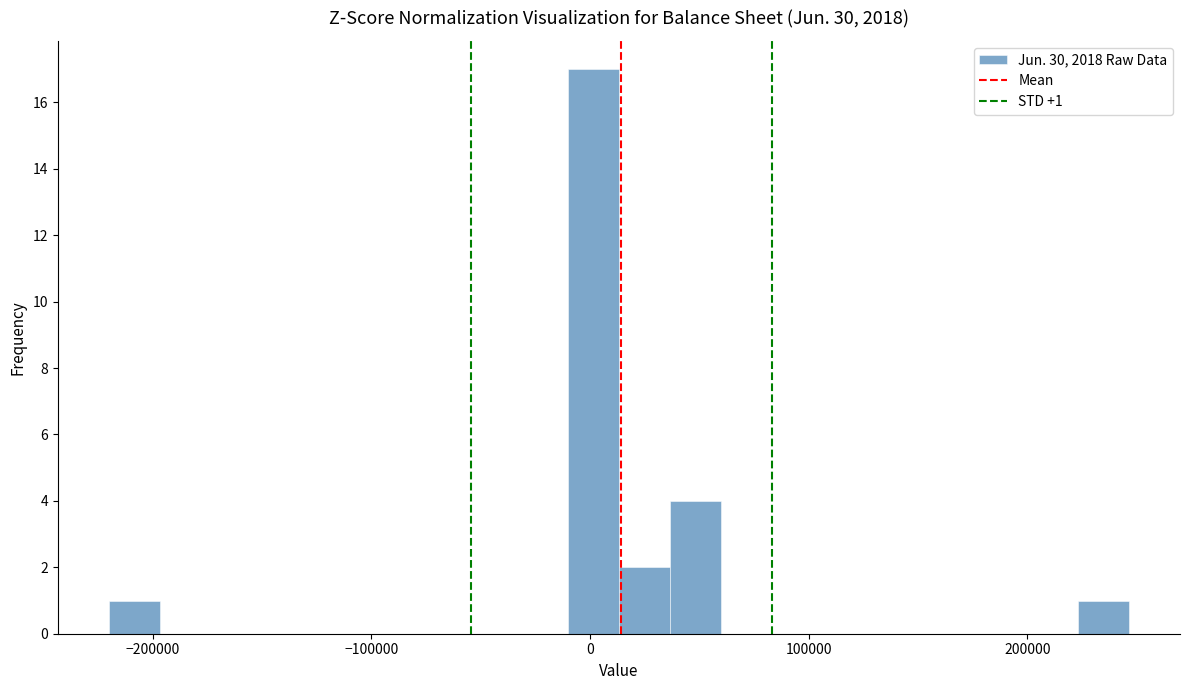

Around what value on the x-axis is the tallest bar? Give the approximate position of its centre, as read against the axis.

0